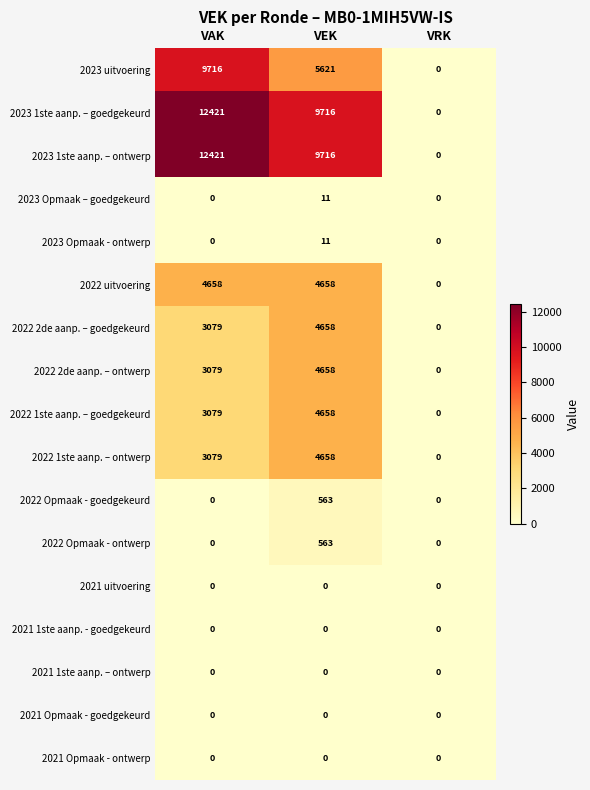

Which label corresponds to the largest value in the chart?

VAK